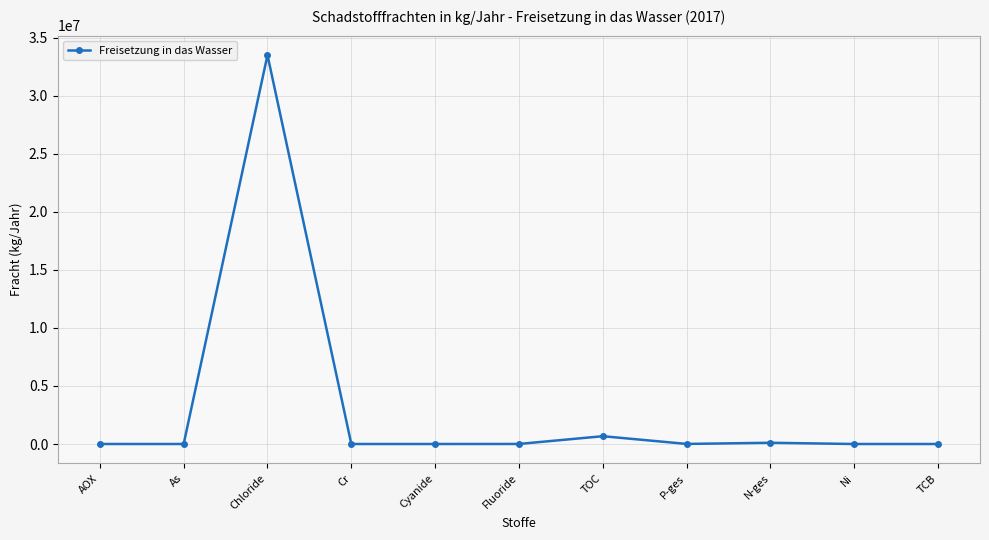

What is the label of the 11th point from the left?

TCB